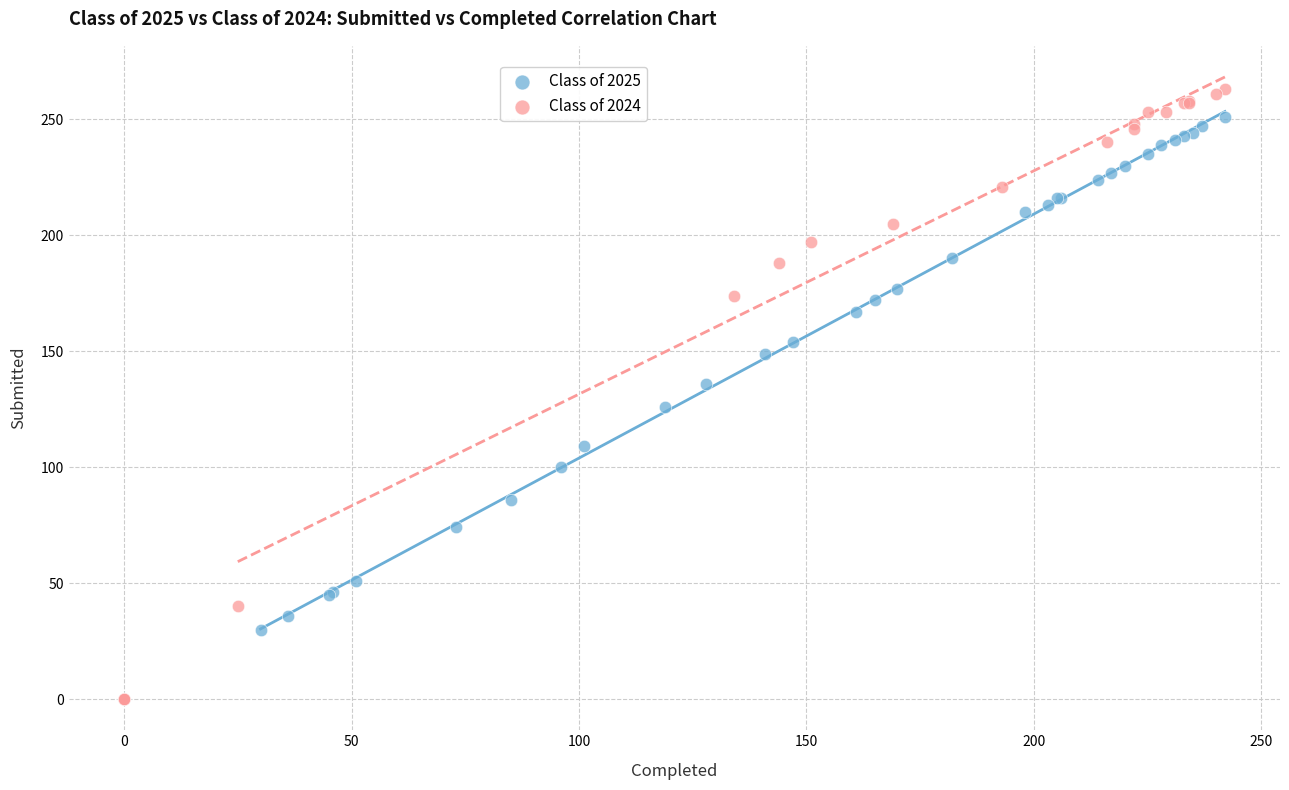

What are all the series names shown in the legend?

Class of 2025, Class of 2024